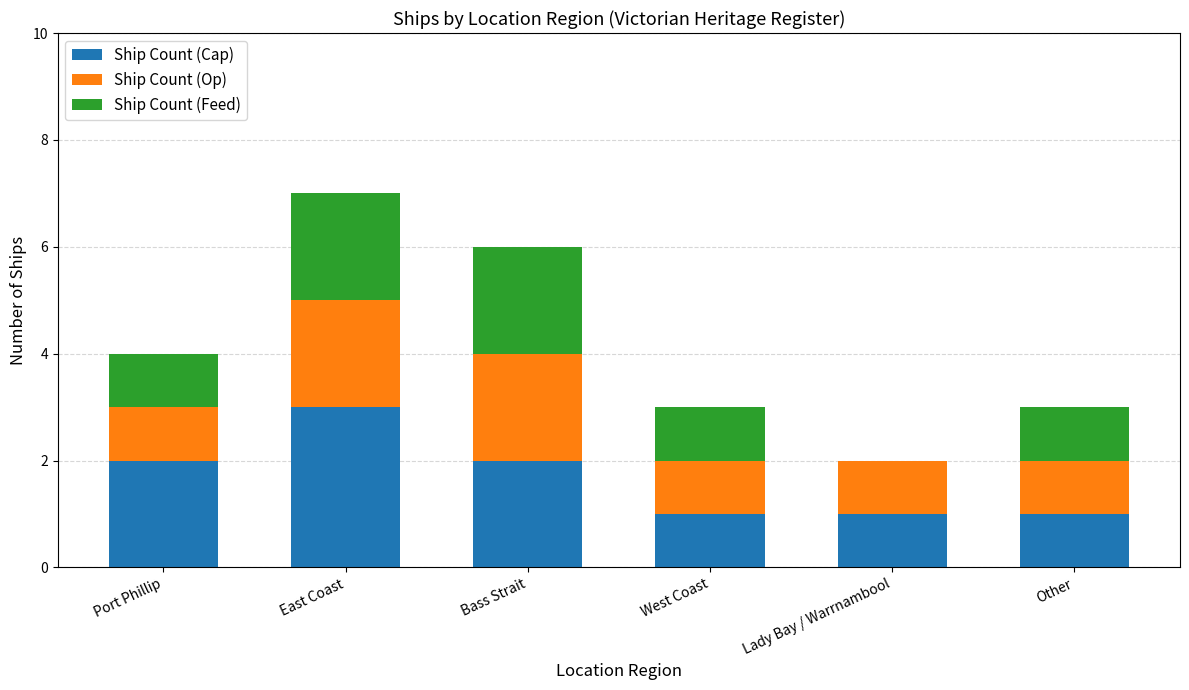

The value of Ship Count (Cap) at West Coast is 1. True or false?

True